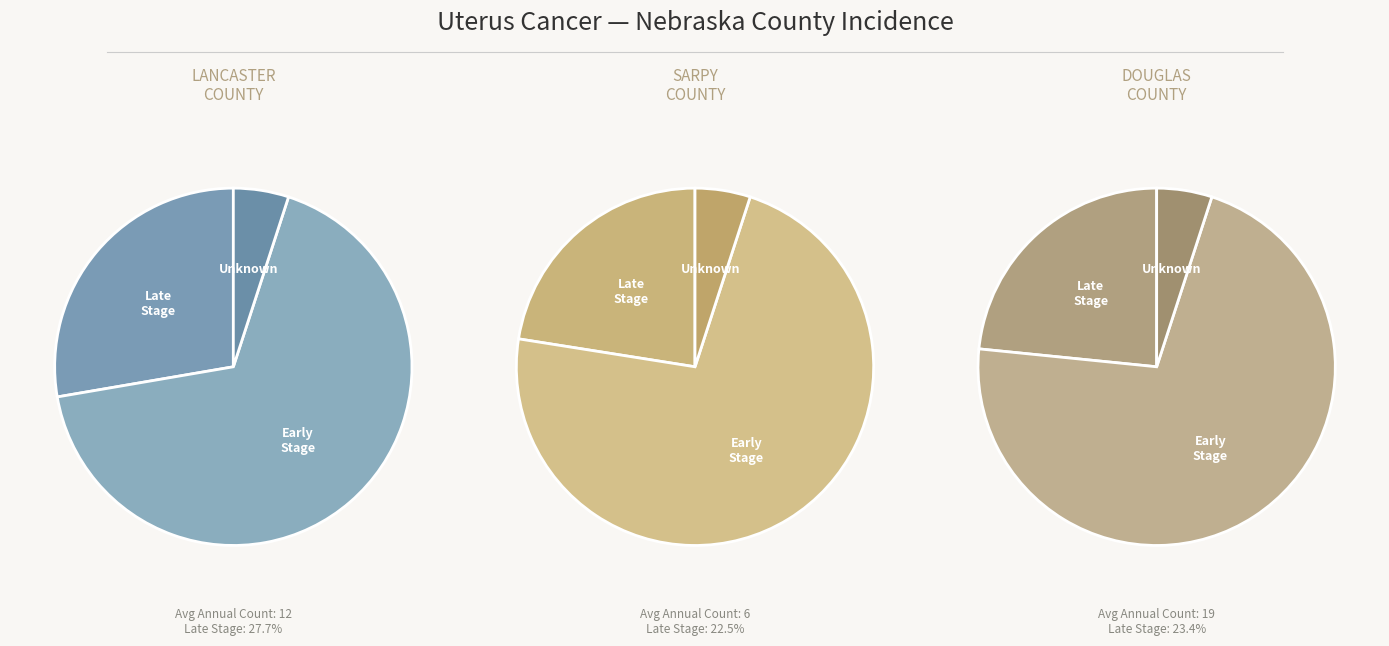

Which has a higher value, Sarpy County or Lancaster County?

Lancaster County